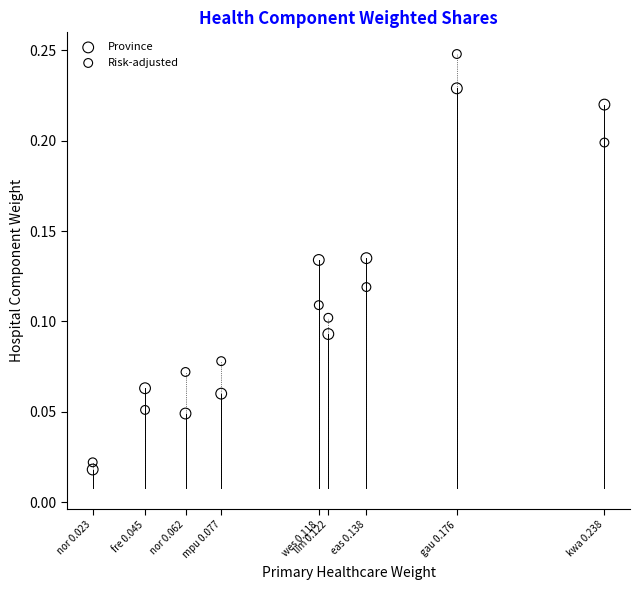

Which series contains the highest Y value?

Risk-adjusted